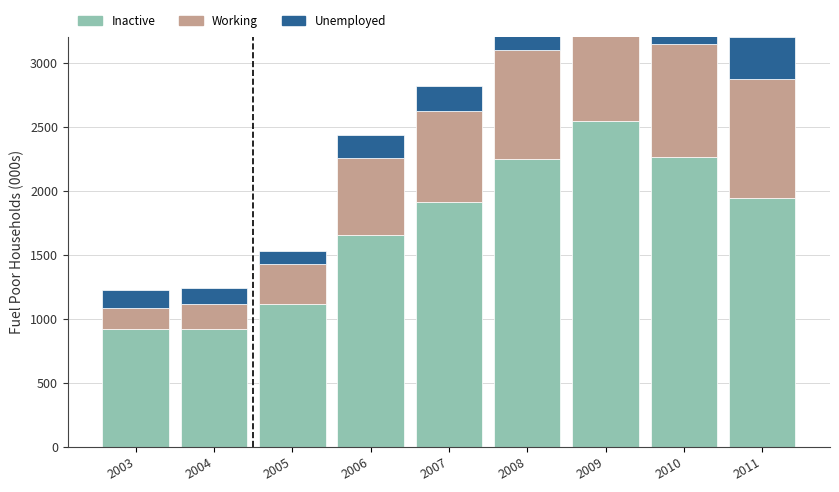

The value of Unemployed at 2007 is 57. True or false?

False